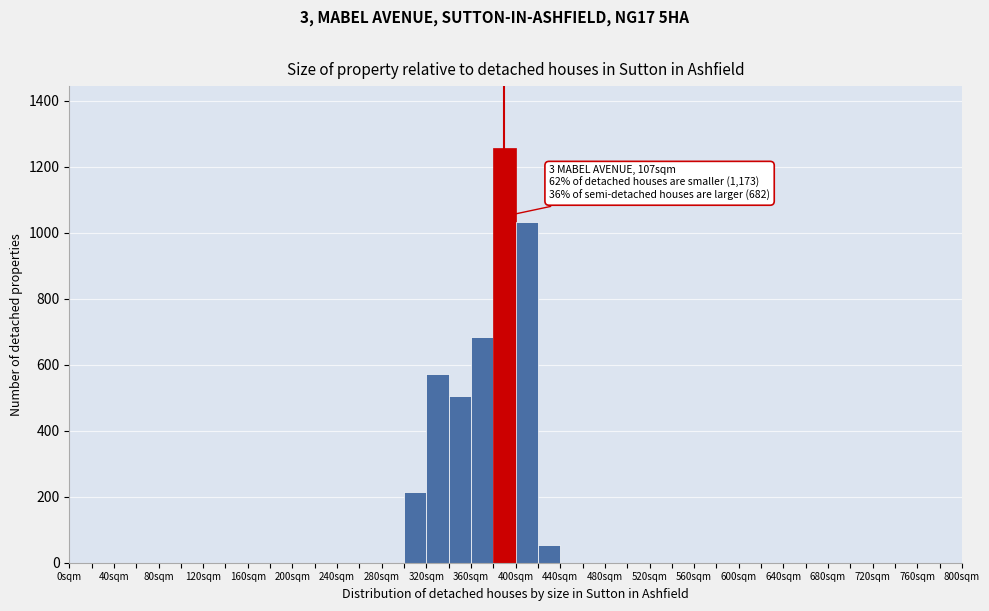

Which range on the x-axis has the tallest bar?

380 to 400